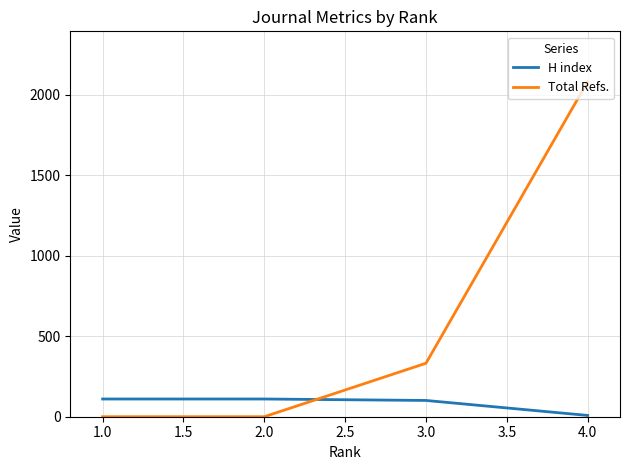

How many series are shown in this chart?

2